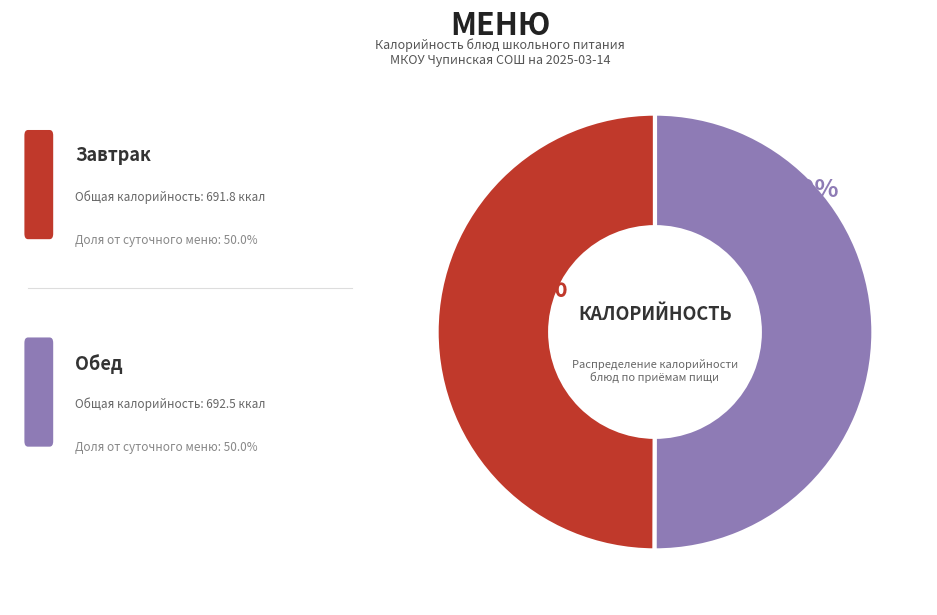

To the nearest percent, what is the average slice percentage?

50%